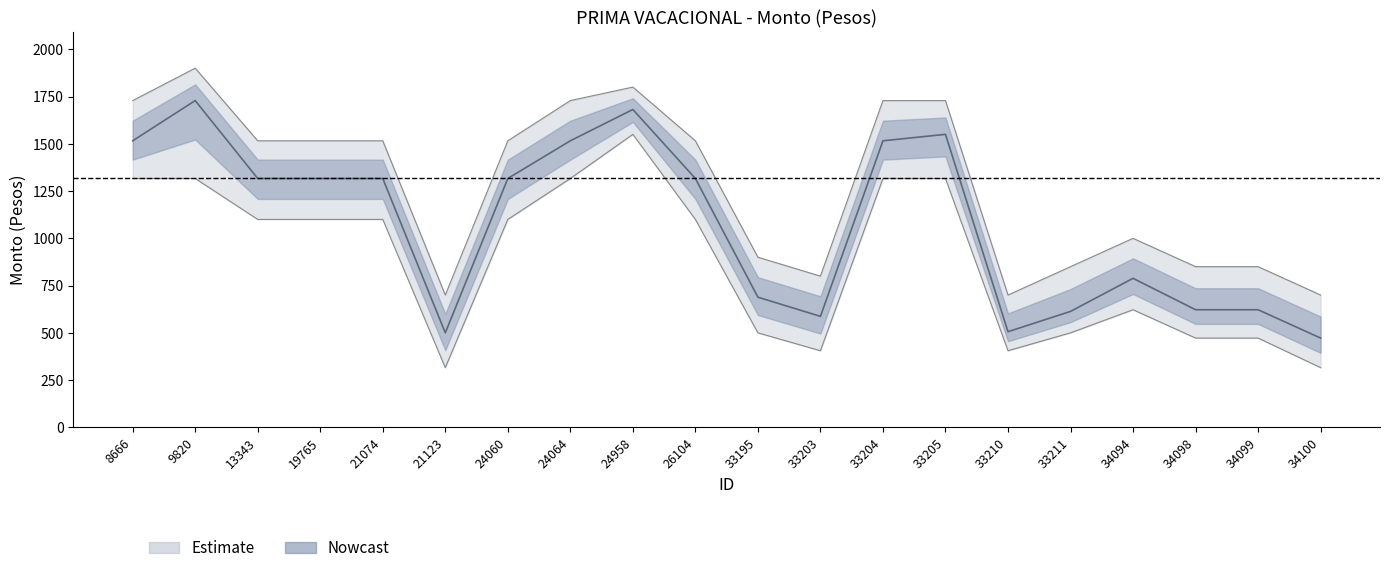

At which category does Monto reach its first local peak?

9820